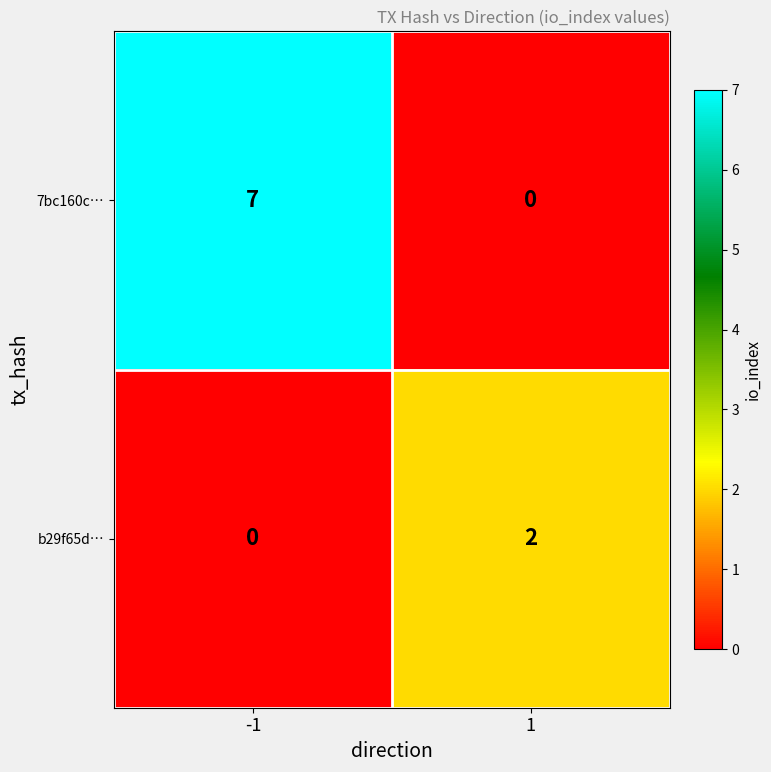

At -1, list the series in order from smallest to largest.

b29f65d…, 7bc160c…